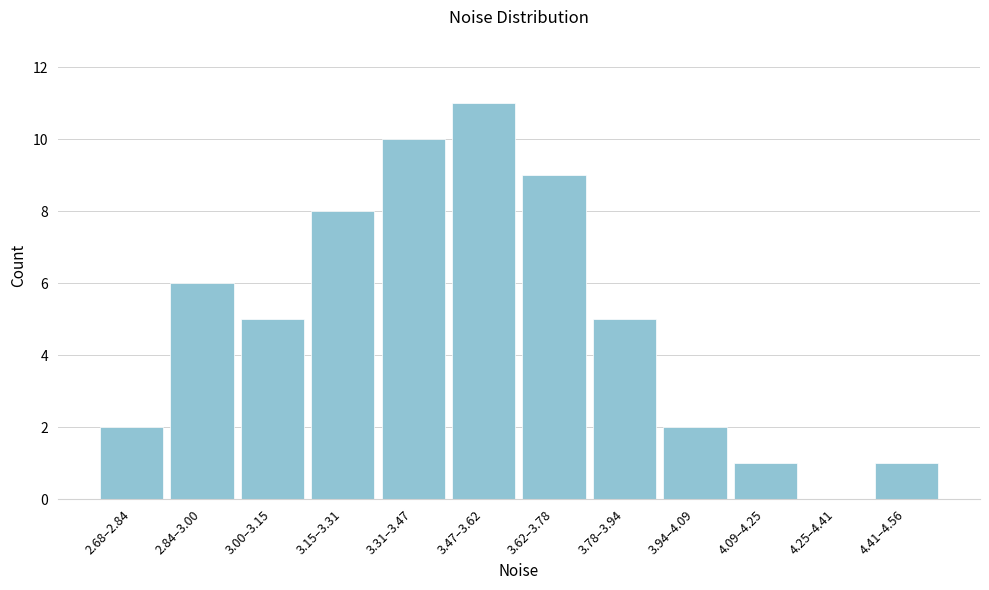

Reading right to left, transcribe all the data shown in this chart.

4.41–4.56=1	4.25–4.41=0	4.09–4.25=1	3.94–4.09=2	3.78–3.94=5	3.62–3.78=9	3.47–3.62=11	3.31–3.47=10	3.15–3.31=8	3.00–3.15=5	2.84–3.00=6	2.68–2.84=2